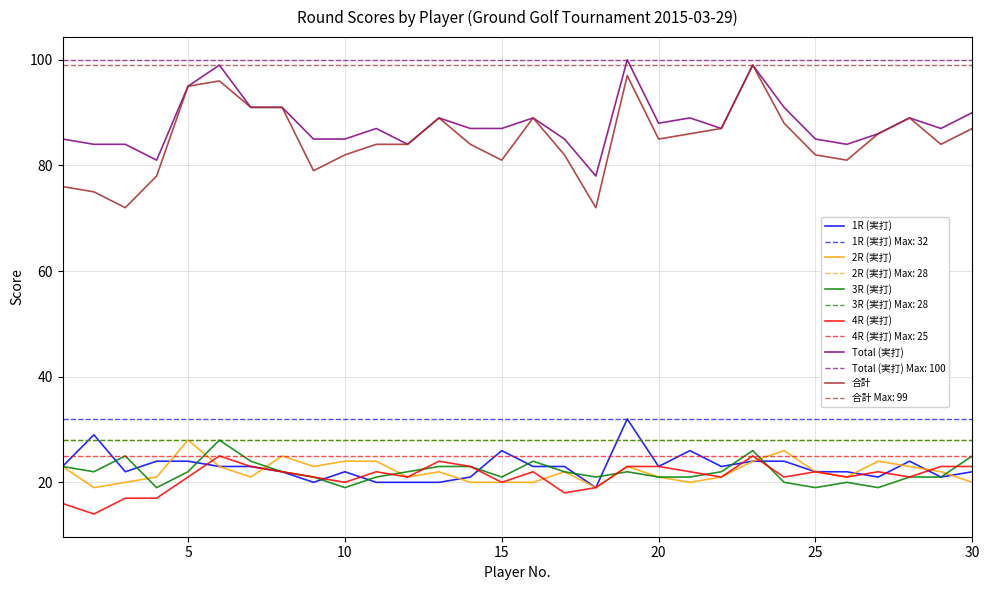

What is the average value of the 合計 series?

85